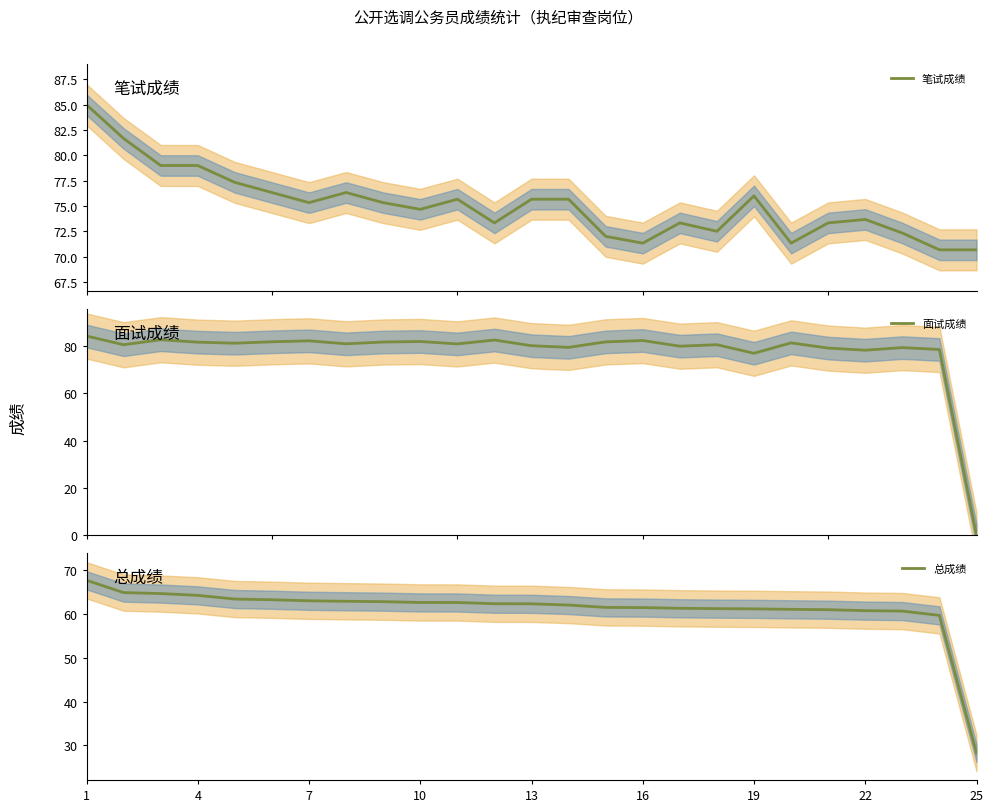

True or false: 总成绩 has a value of 90.6 at 4.

False